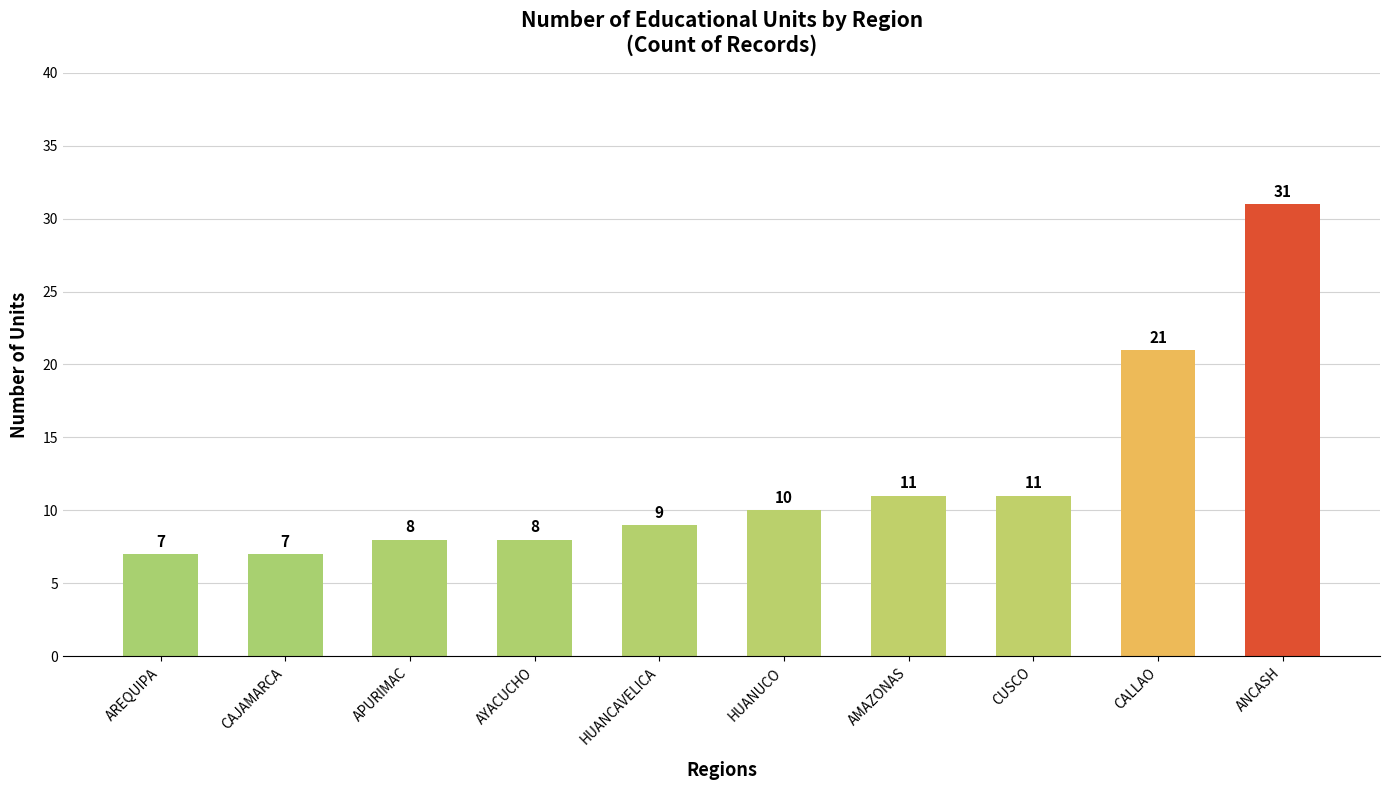

What is the approximate value at HUANUCO, to the nearest 5?

10